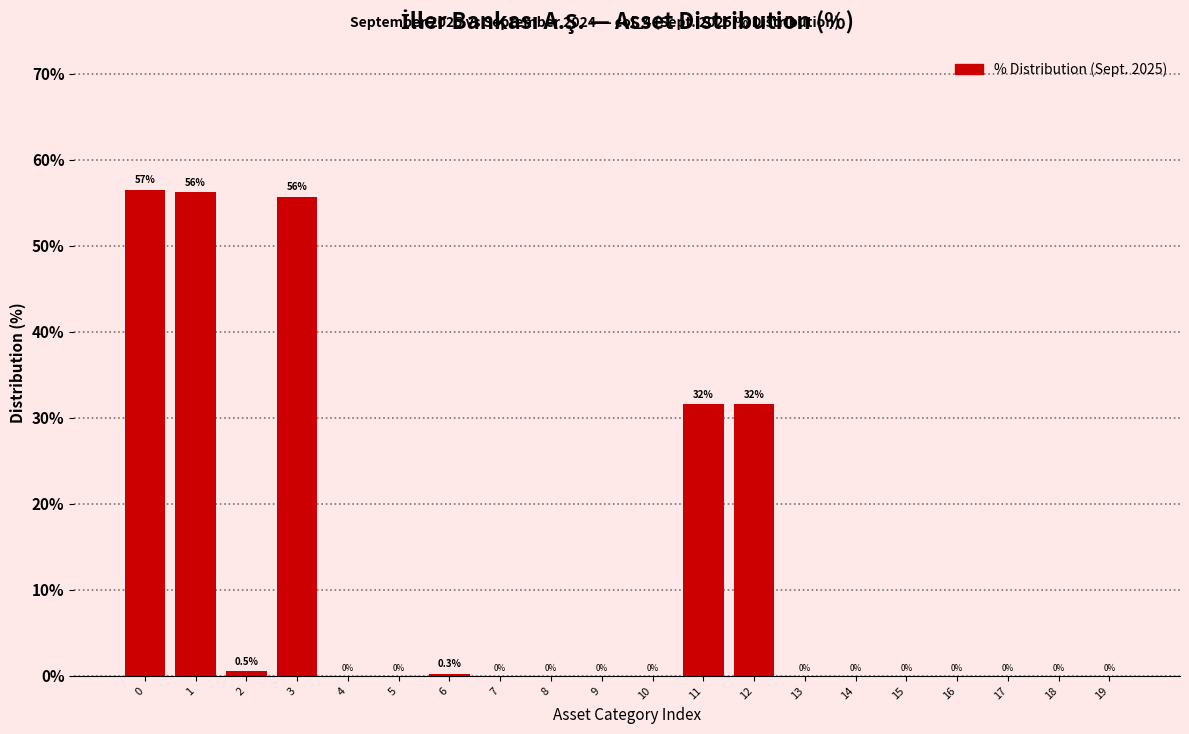

Reading right to left, extract all data points from this chart.

19=0.0	18=0.0	17=0.0	16=0.0	15=0.0	14=0.0	13=0.0	12=31.6	11=31.6	10=0.0	9=0.0	8=0.0	7=0.0	6=0.3	5=0.0	4=0.0	3=55.7	2=0.5	1=56.3	0=56.5